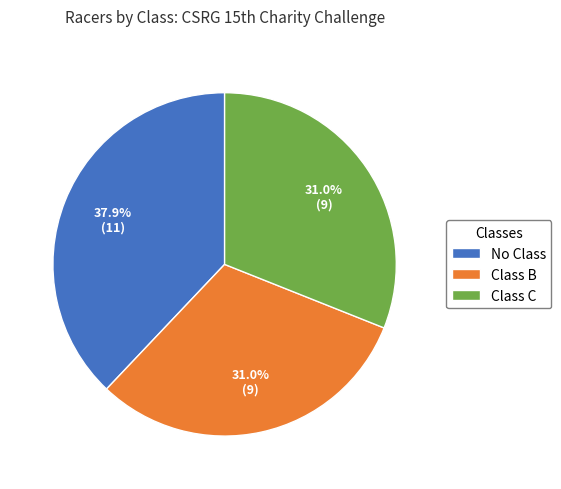

Does No Class account for over 50% of the chart?

No